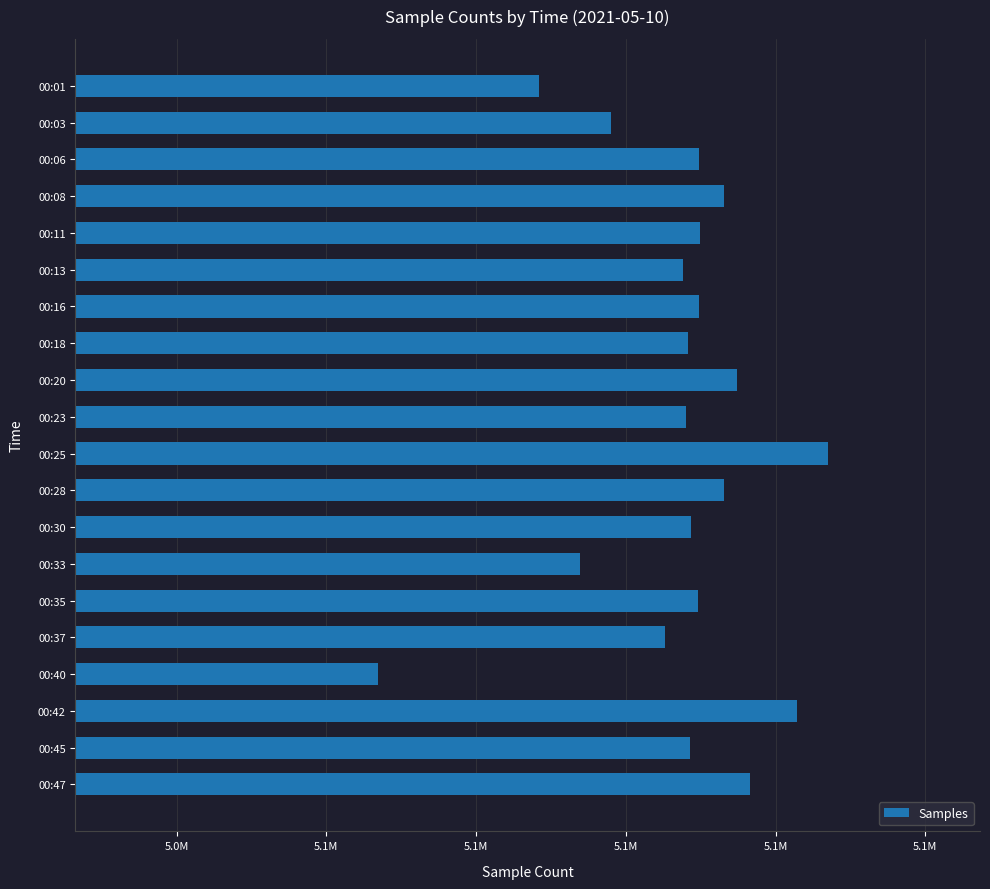

Where is the data nearest to the value 5064245?

00:03